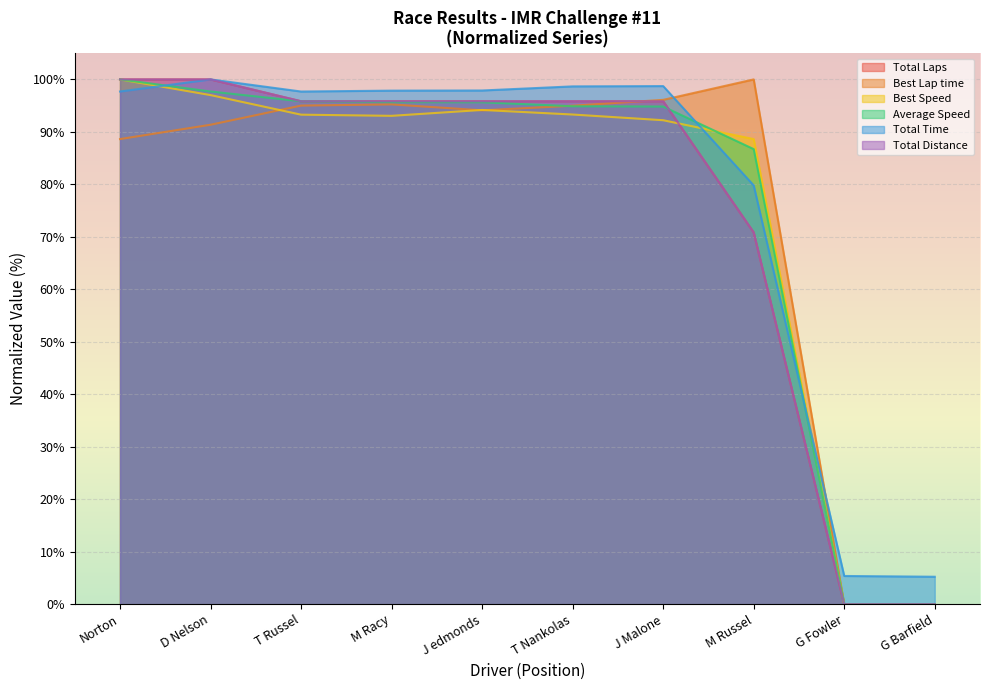

How many lines are shown in the chart?

6